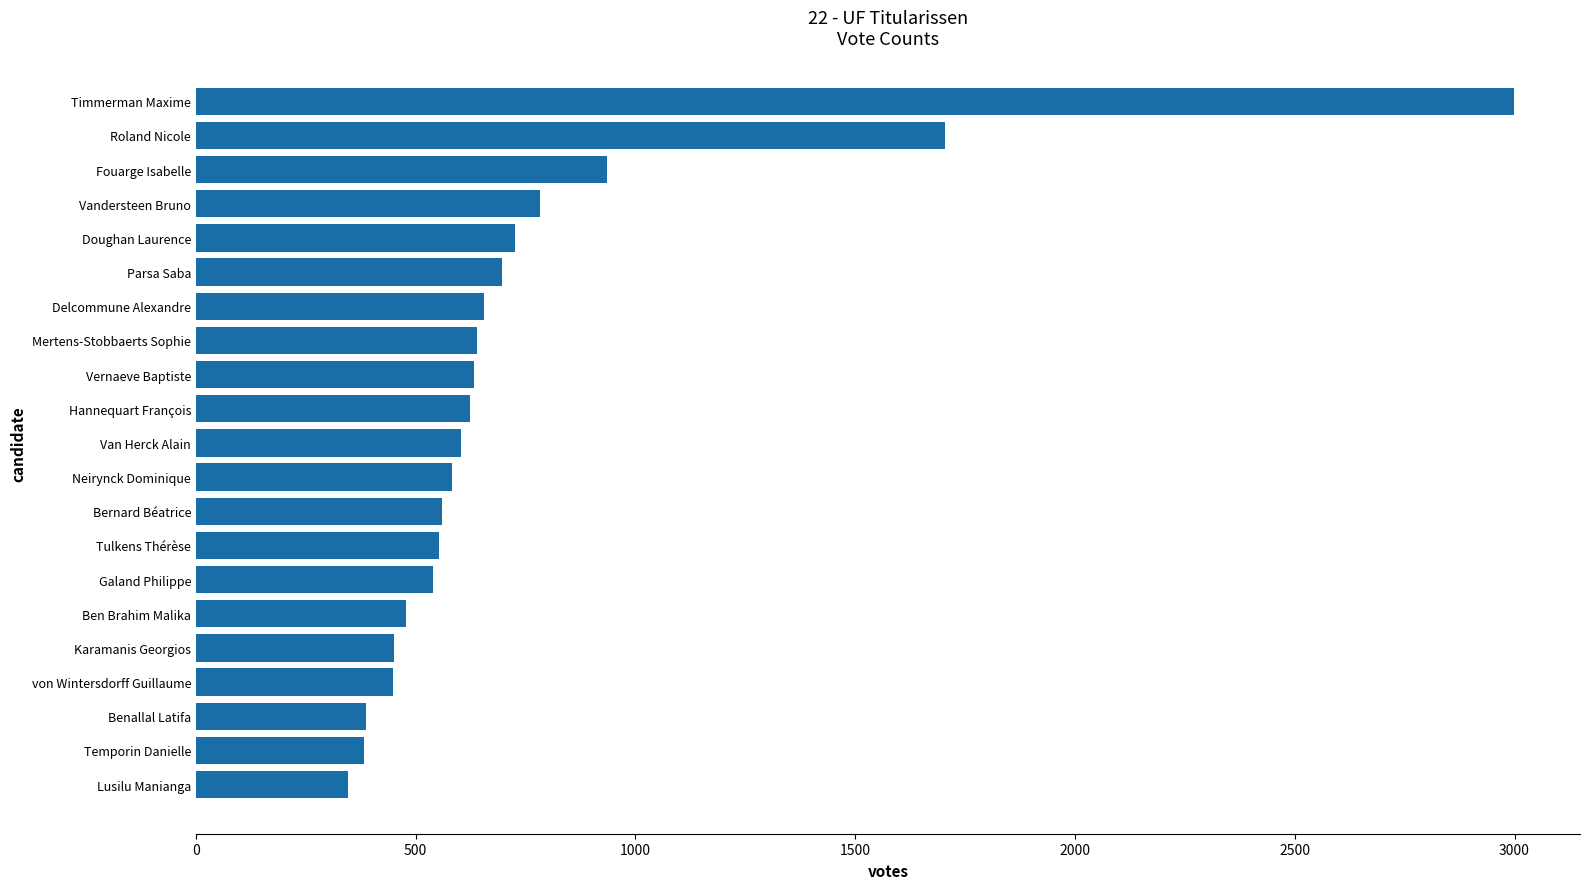

What is the average value?

749